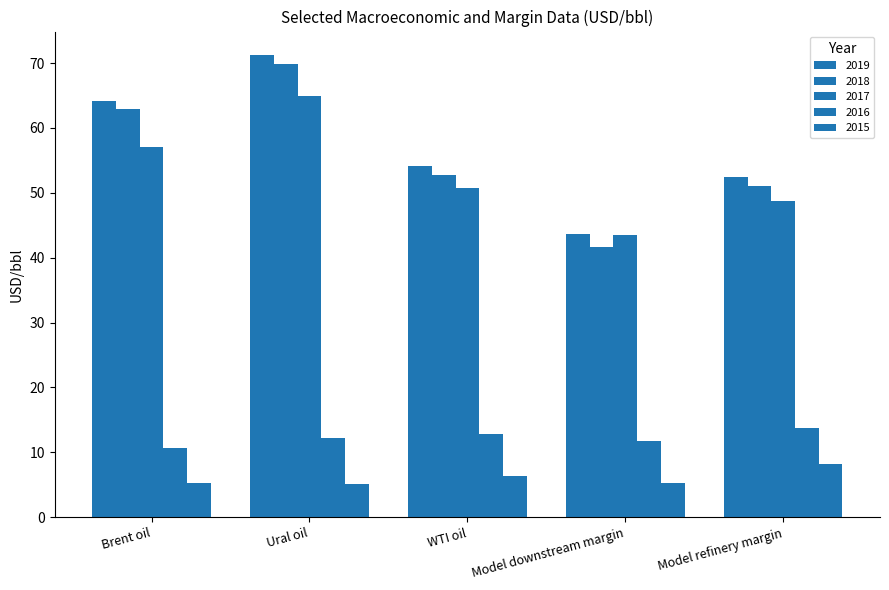

Rank the series at Model downstream margin from highest to lowest value.

2019, 2017, 2018, 2016, 2015